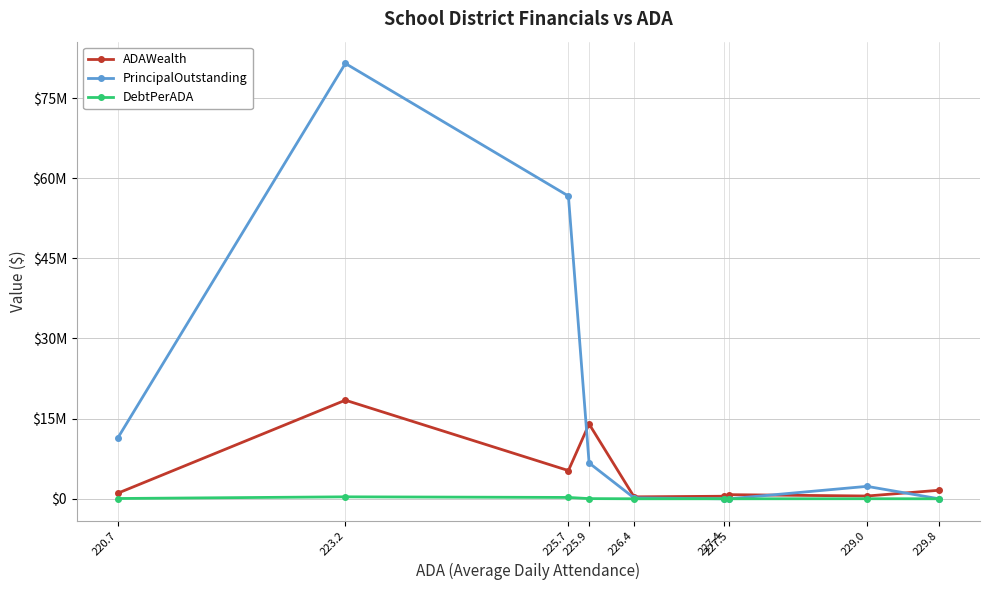

Rank the series by their maximum value, from highest to lowest.

PrincipalOutstanding, ADAWealth, DebtPerADA